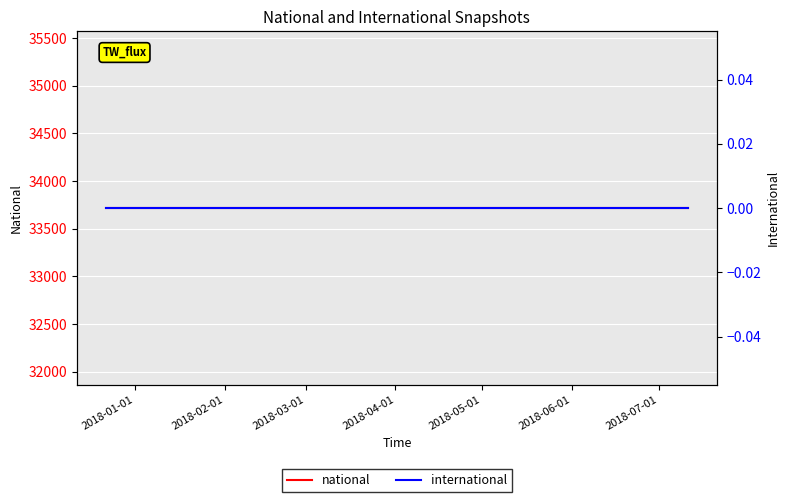

What are all the series names shown in the legend?

national, international